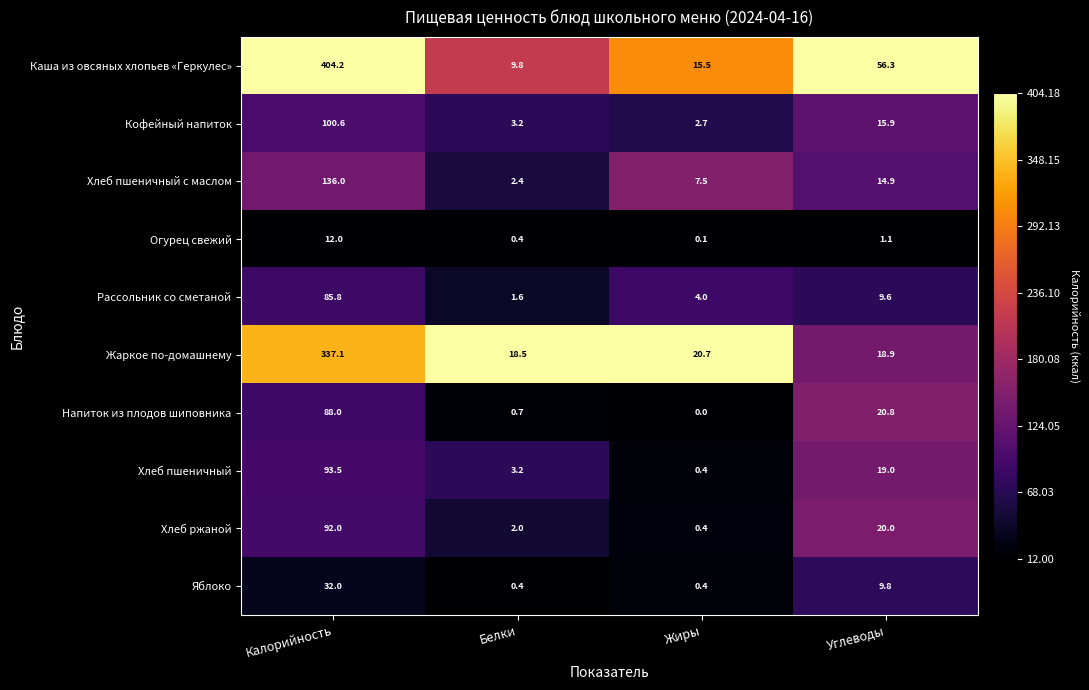

At which label does Каша из овсяных хлопьев «Геркулес» reach its peak?

Калорийность